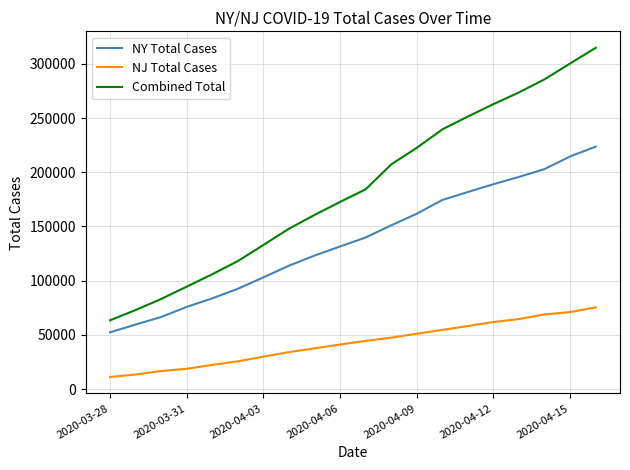

Which series has the largest total across all categories?

Combined Total